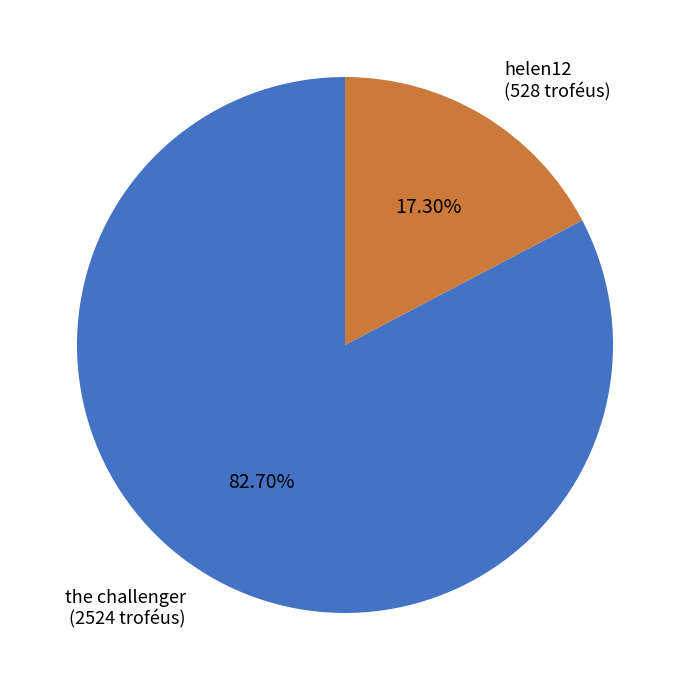

How many slices are in this pie chart?

2